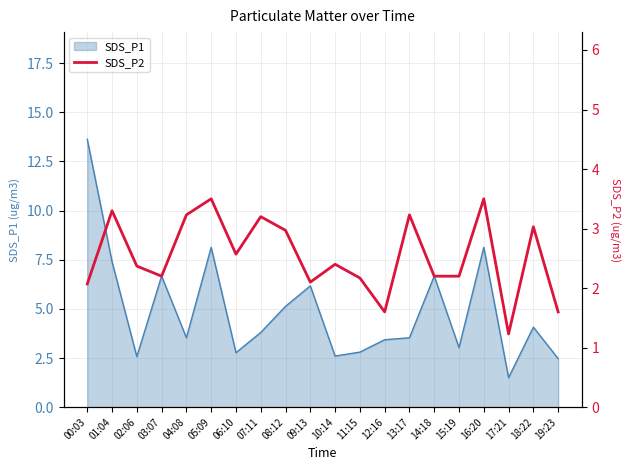

What is the value of the 18th point from the left?

1.2